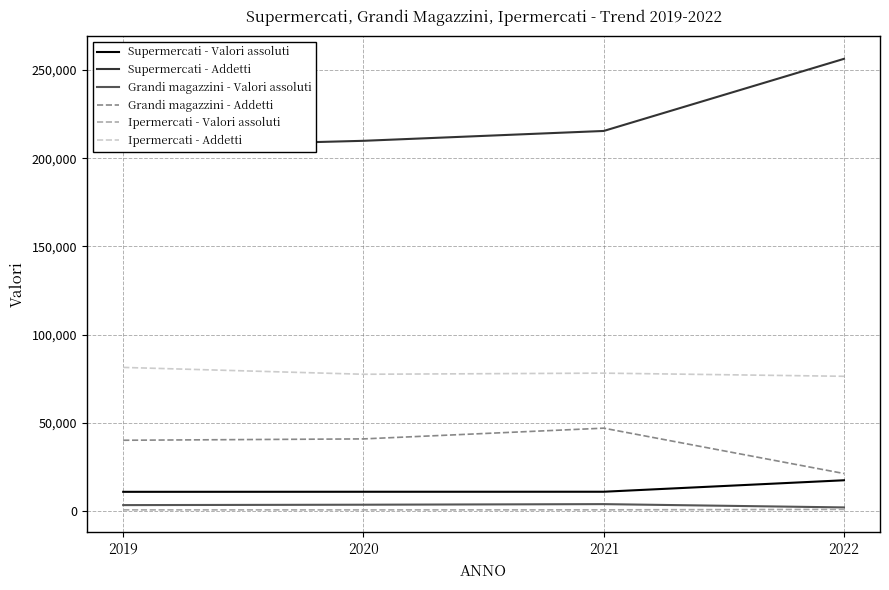

What is the sum of the Ipermercati - Addetti values at 2020 and 2021?

155750.5